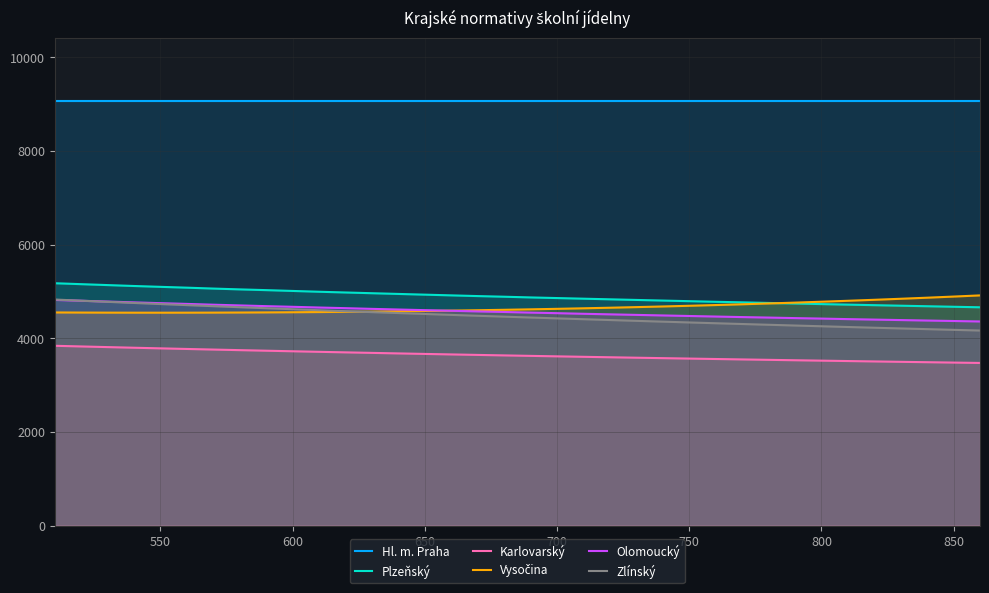

The Hl. m. Praha series shows 9060.0 at 750. True or false?

True